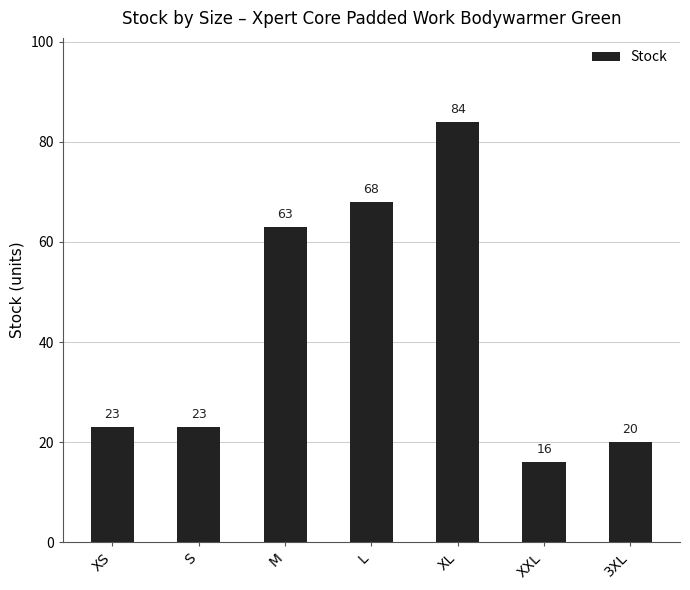

What is the maximum value shown in the chart?

84